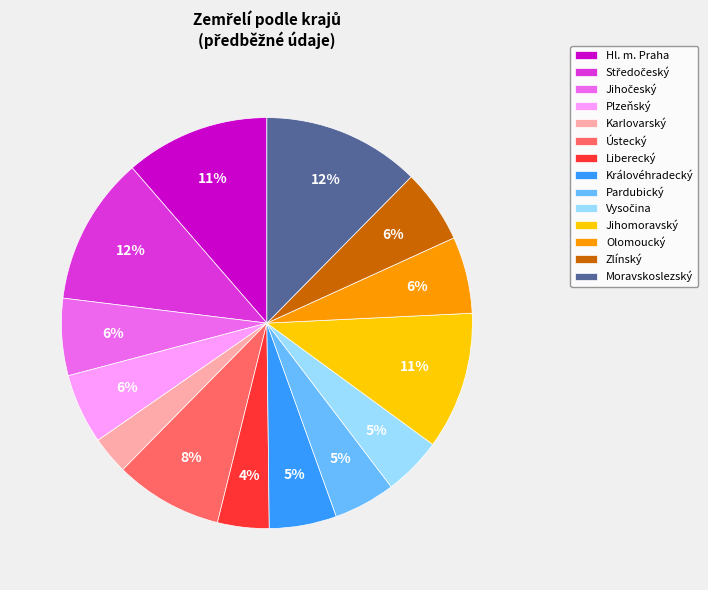

Is the sum of Hl. m. Praha and Jihomoravský greater than half?

No